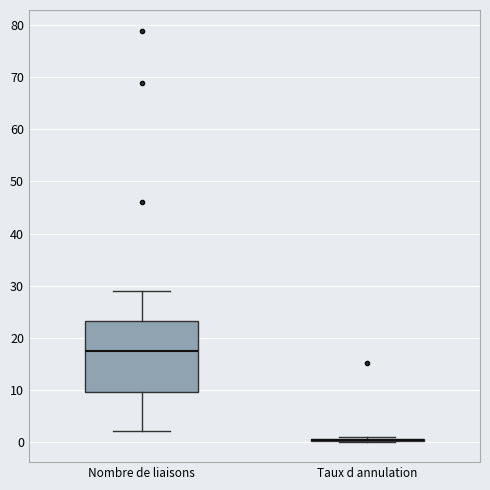

Which box is the tallest, from its lower edge to its upper edge?

Nombre de liaisons